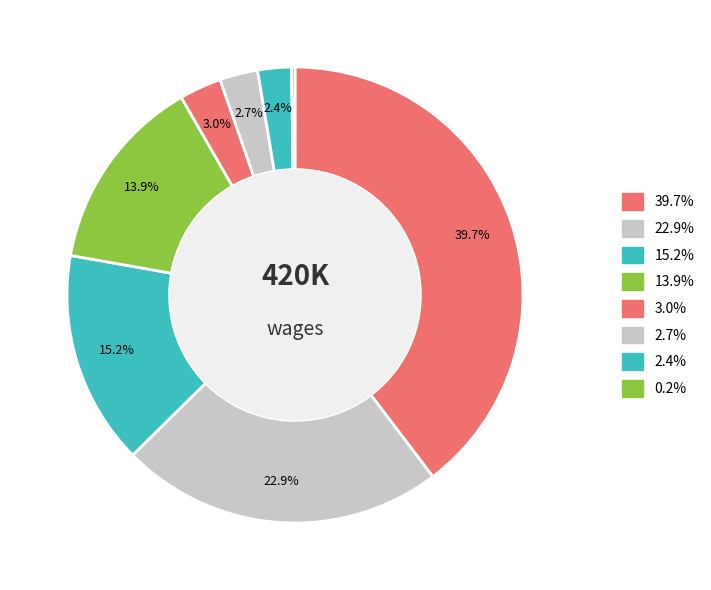

How many segments does this pie chart have?

8